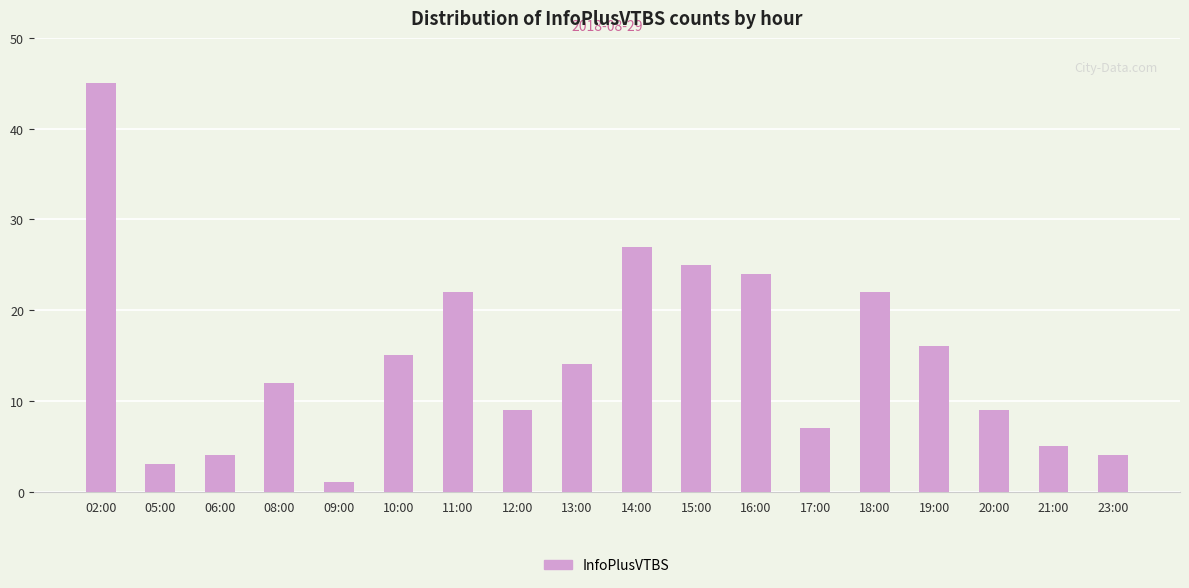

What is the value of the 4th bar from the left?

12